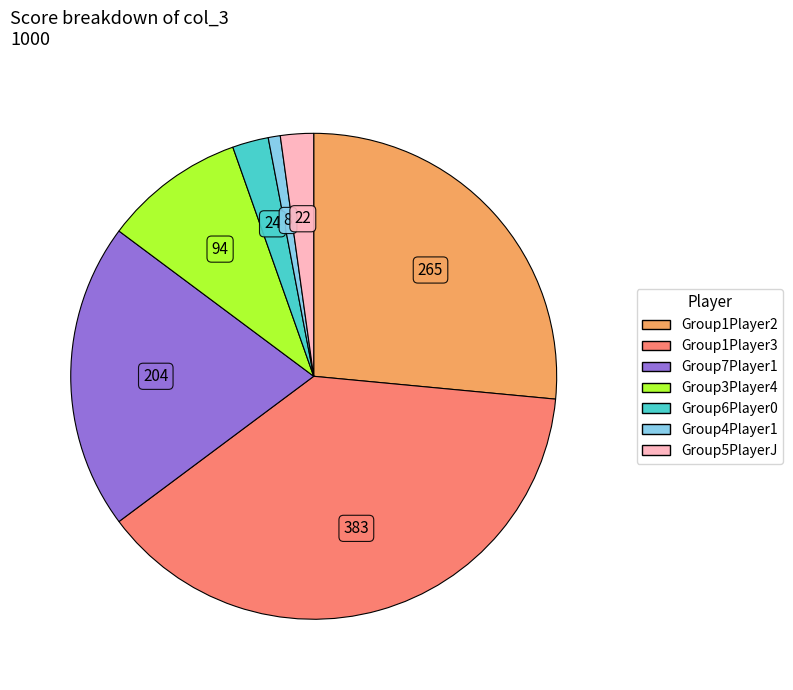

Is there a majority slice in this chart?

No